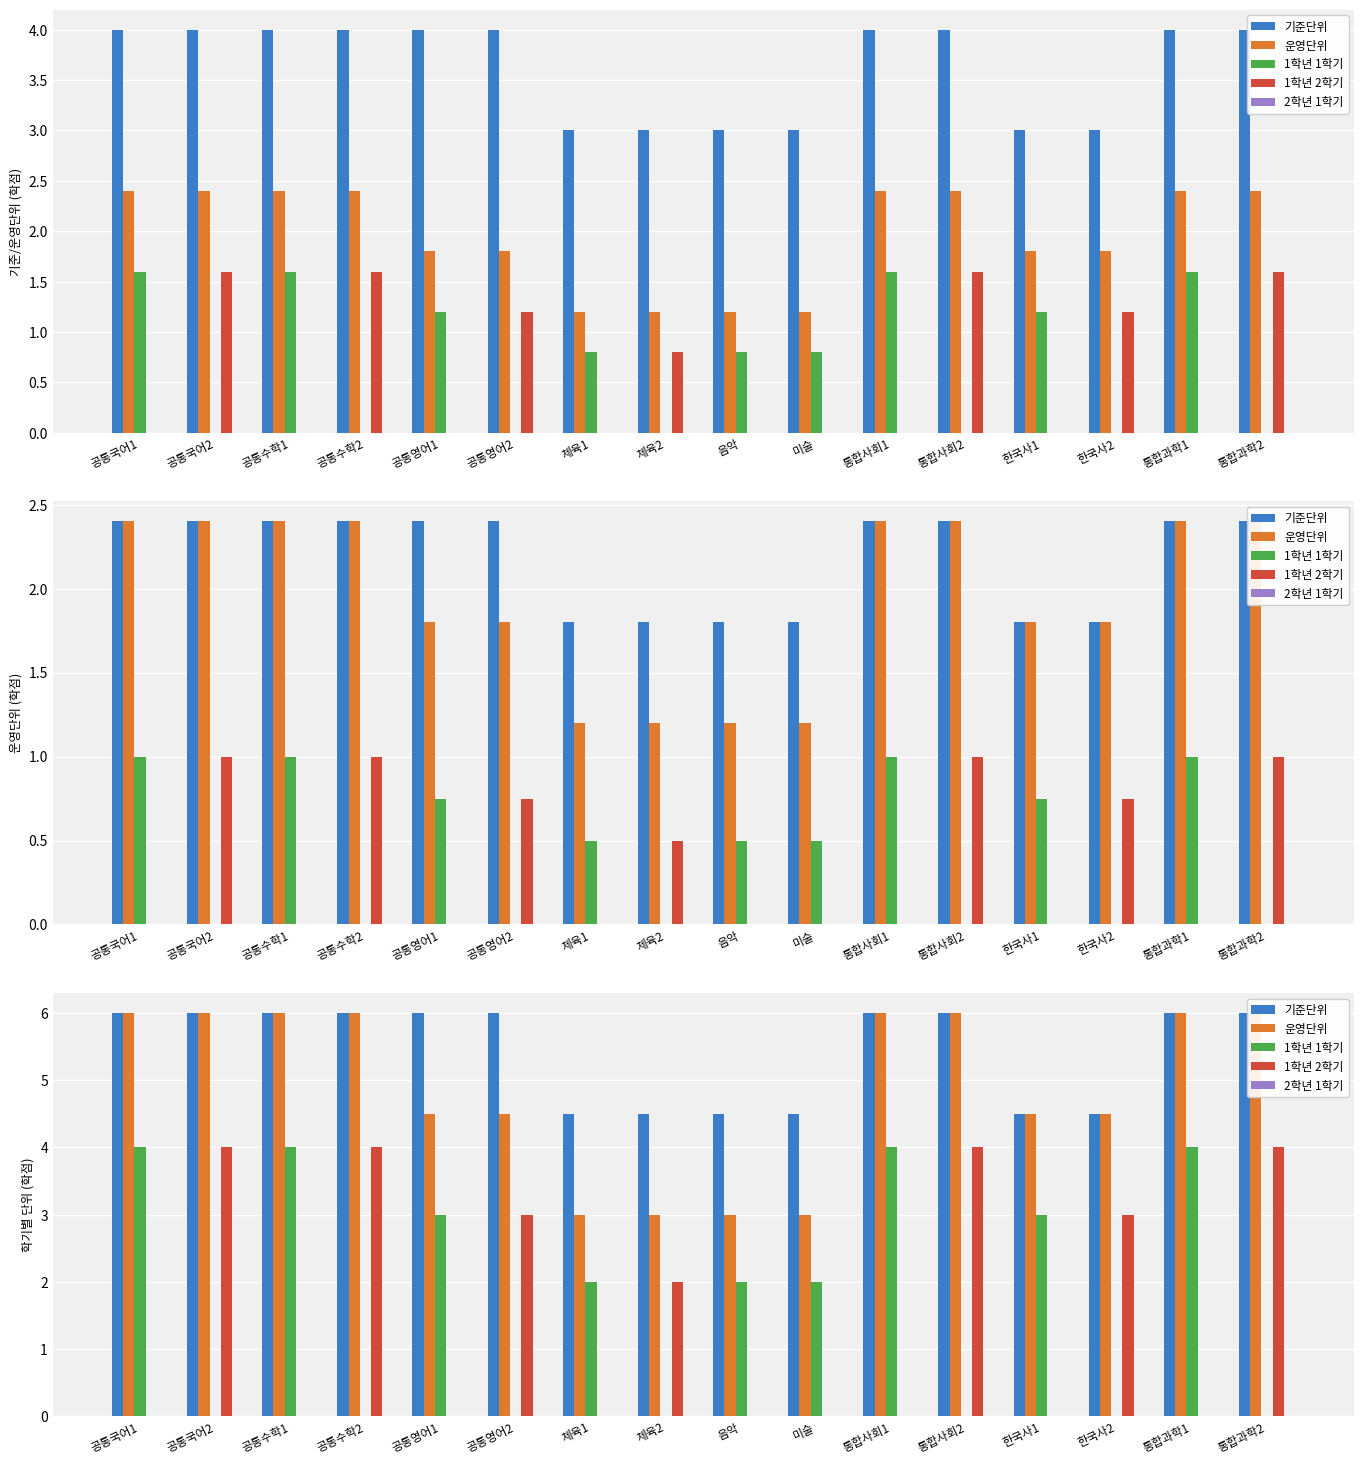

What is the total value across all series at 공통영어2?

13.5